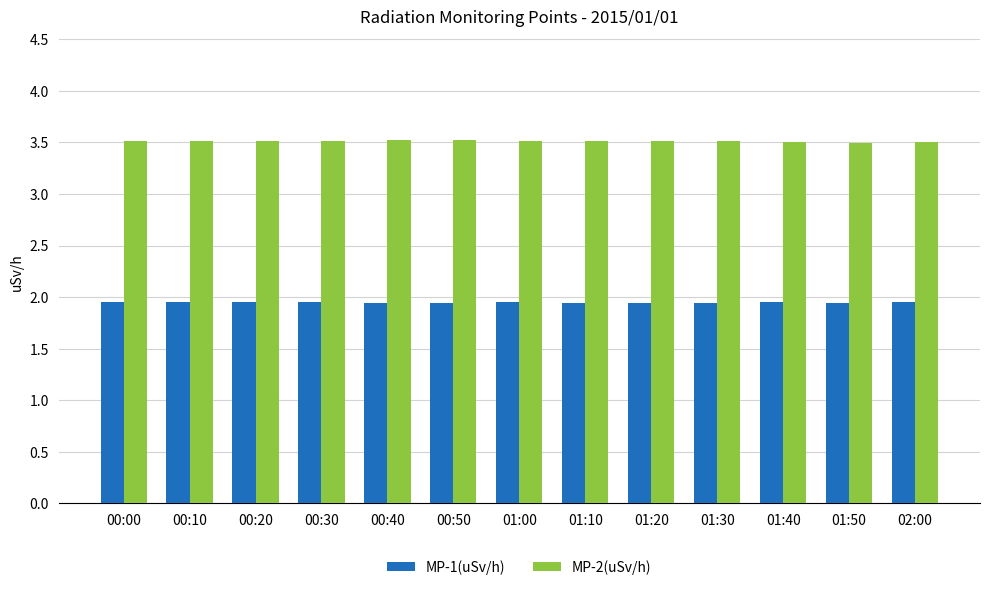

At how many categories does at least one series exceed 2?

13